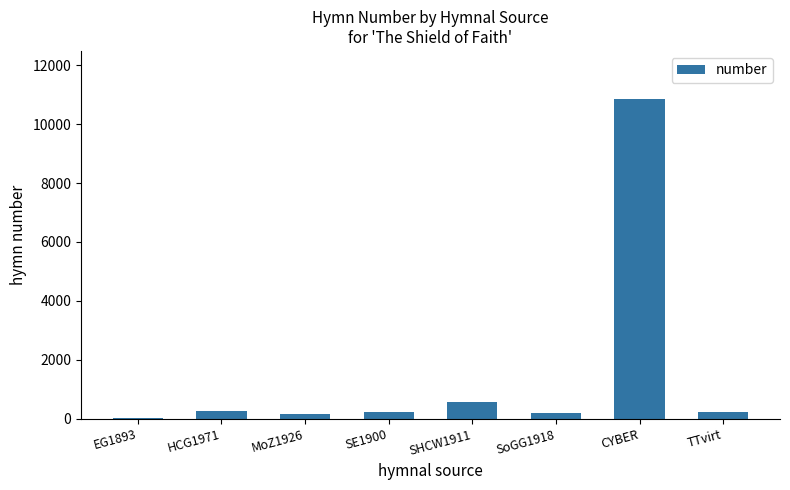

Approximately how many times larger is the value at TTvirt compared to HCG1971?

0.9